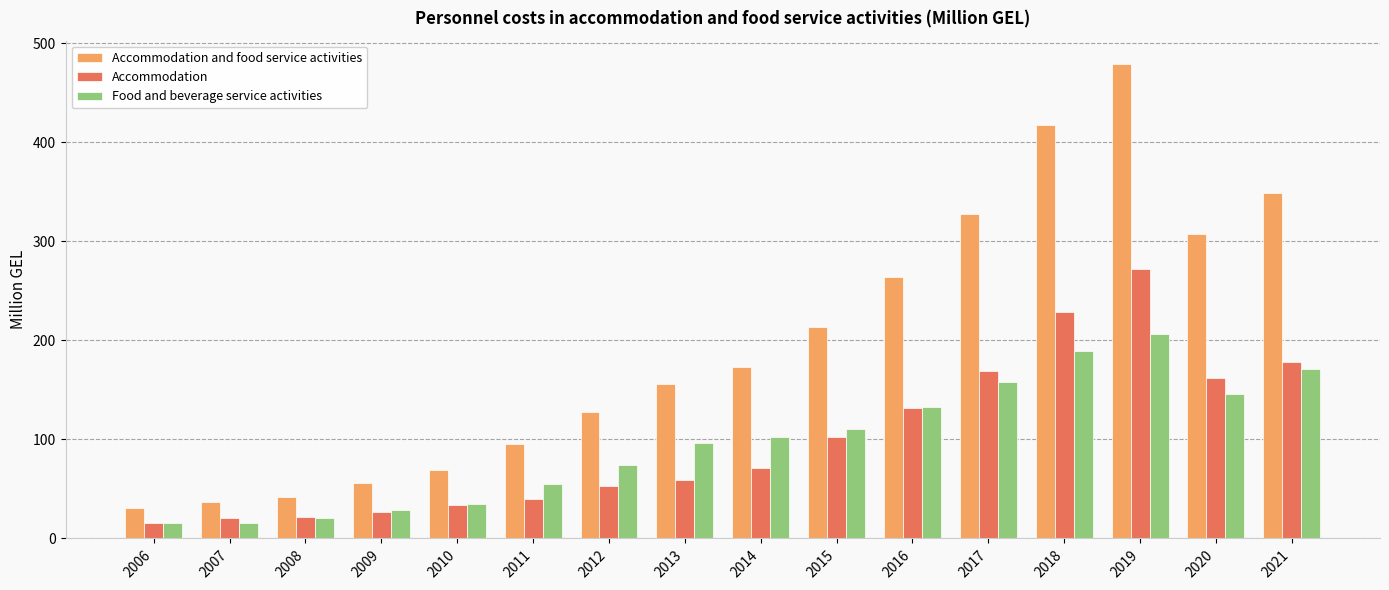

What is the minimum value for Accommodation?

15.8